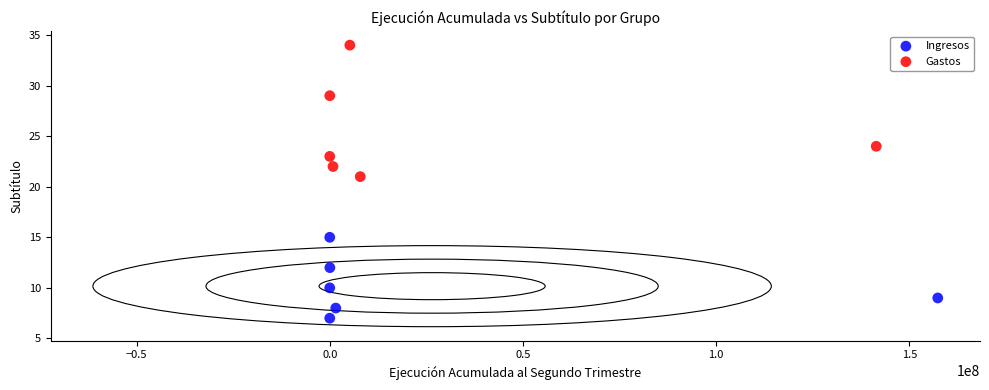

Which series has the widest spread of Y values?

Gastos